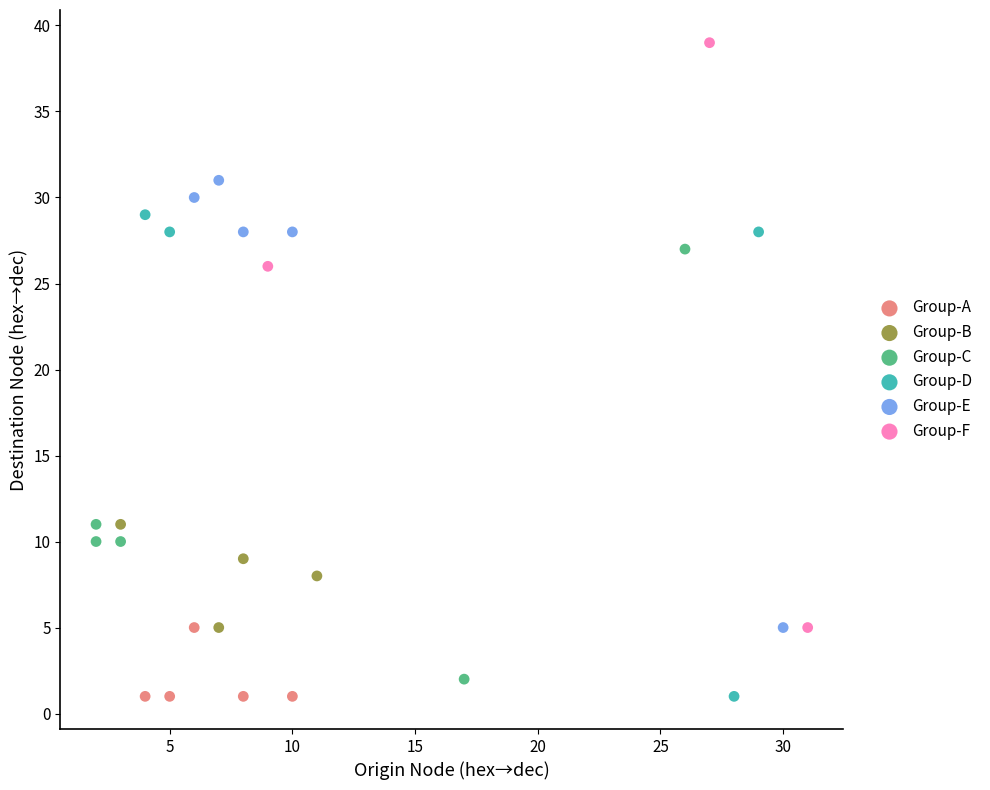

Which series has the largest Y range (max minus min)?

Group-F